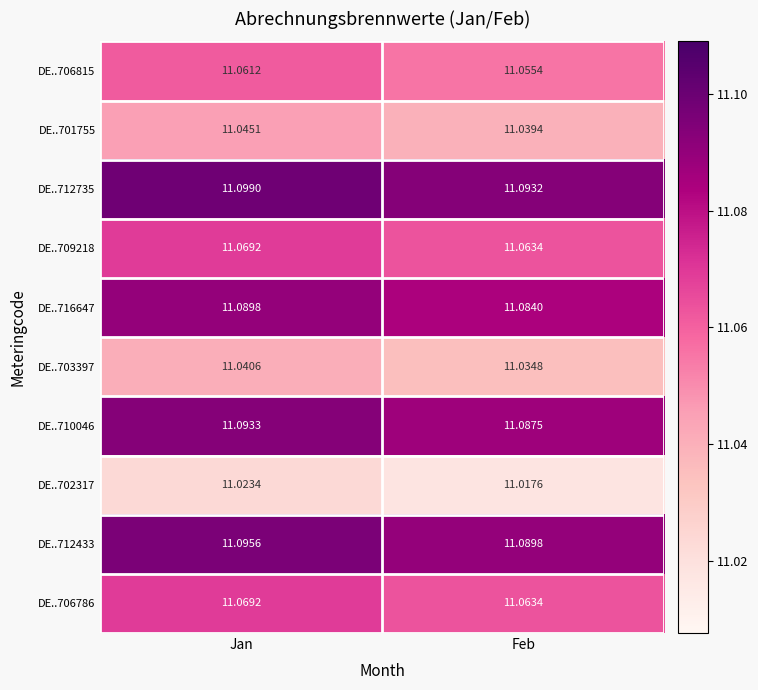

Which label corresponds to the smallest value in the chart?

Feb